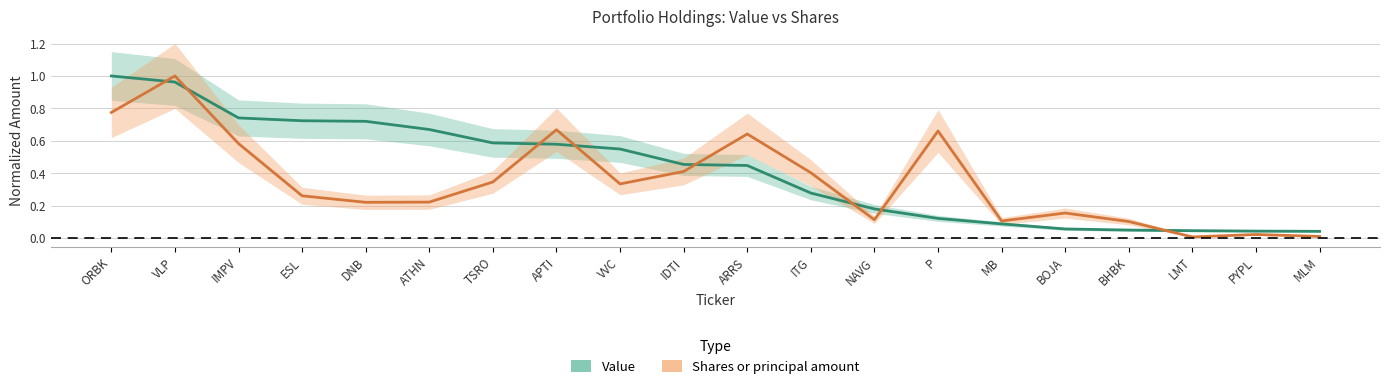

What is the value of the Value point at the 16th from the left?

0.1